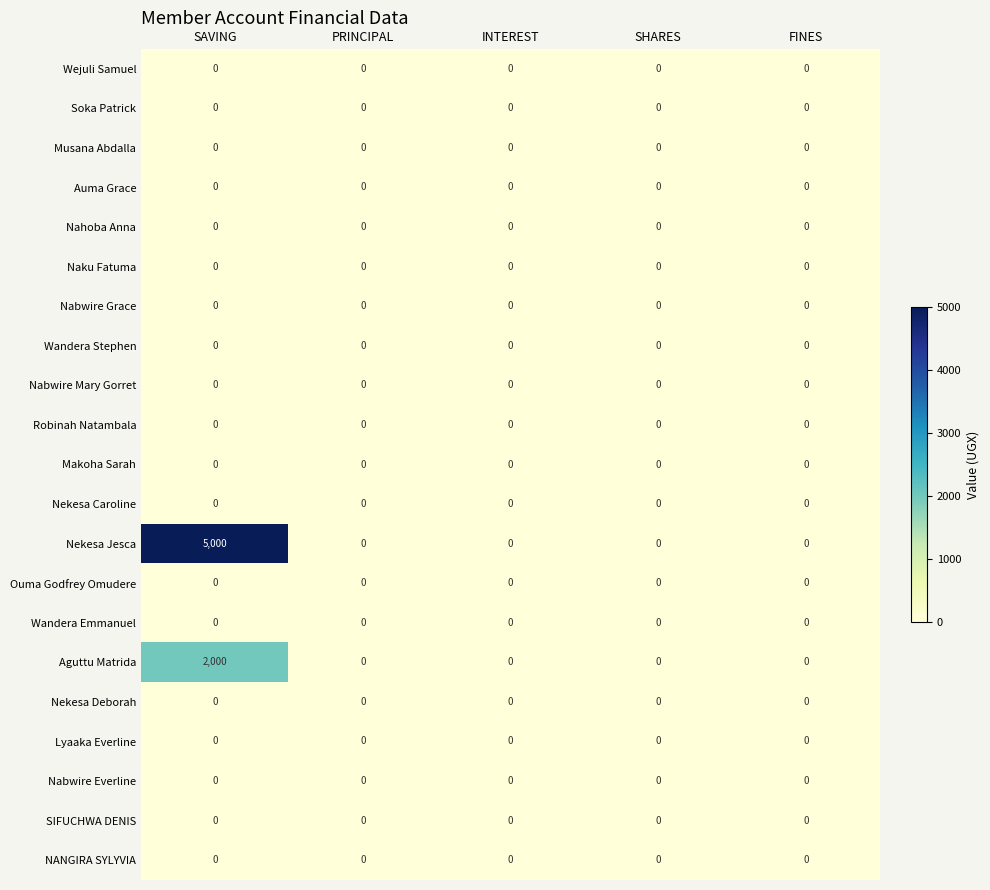

What is the sum of all Nekesa Jesca values?

5000